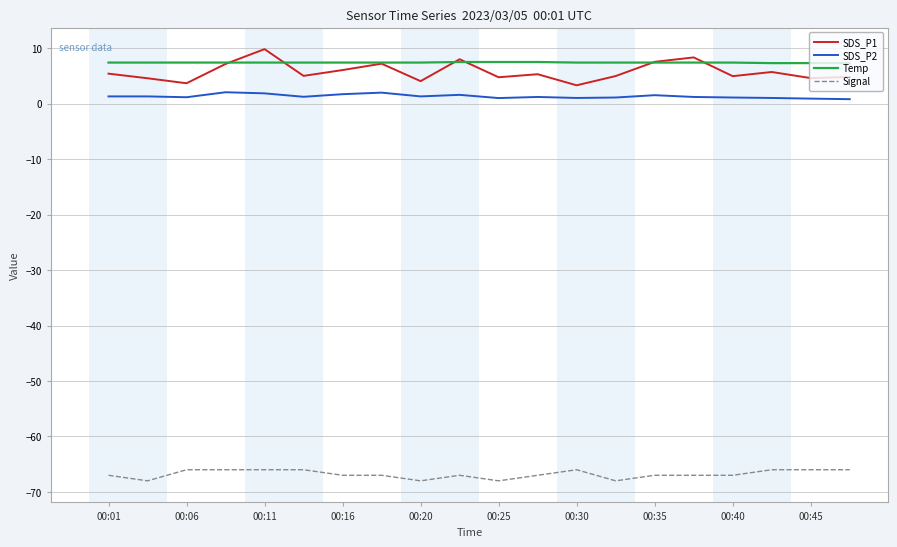

True or false: SDS_P1 and SDS_P2 cross at least once.

False